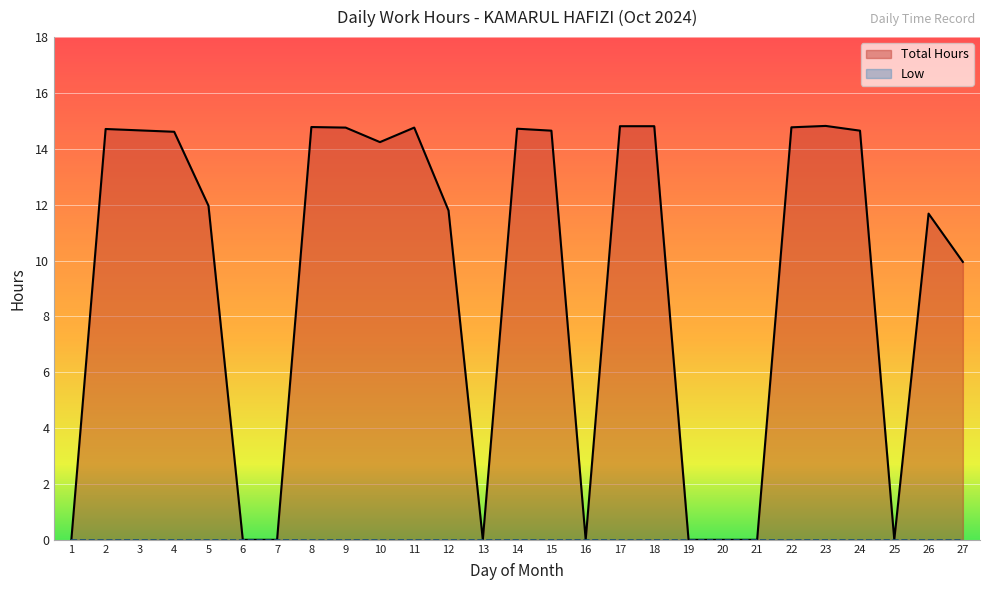

What is the sum of the values at 16 and 4?

14.6